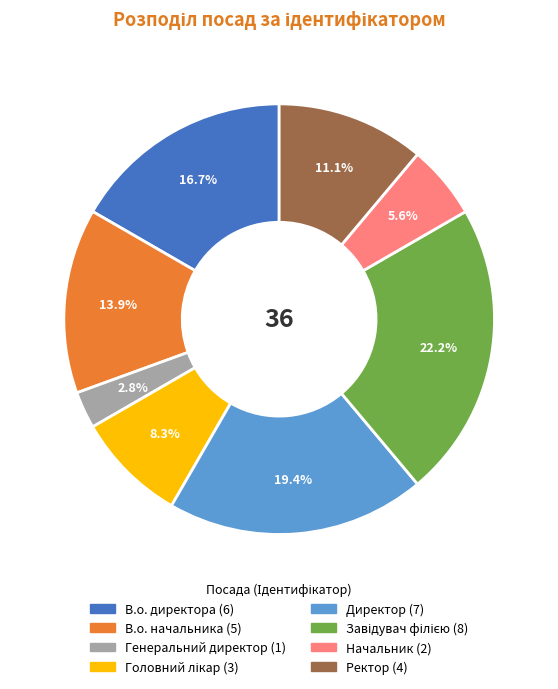

Approximately how many times larger is the value at В.о. начальника compared to В.о. директора?

0.8